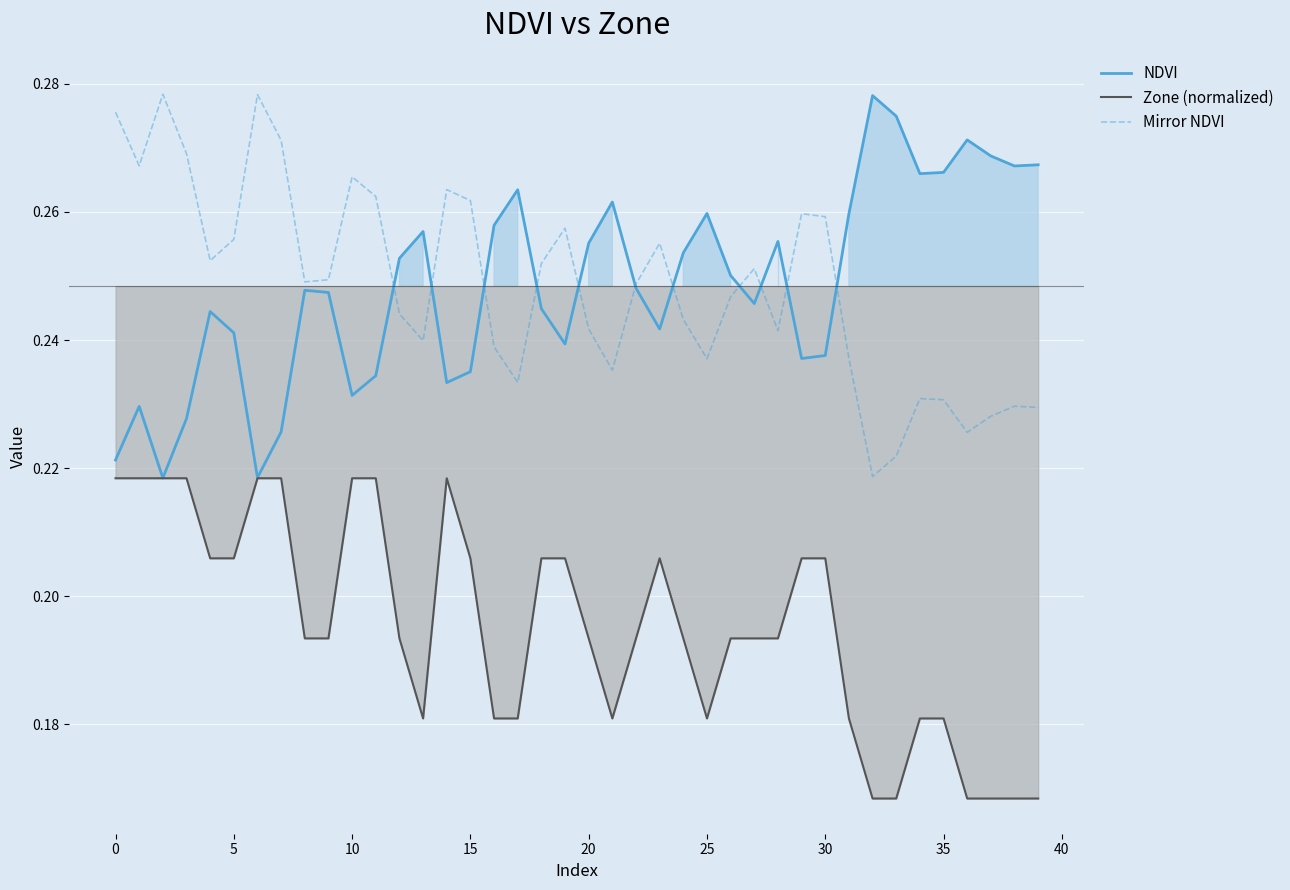

Rank the series at 30 from highest to lowest value.

Mirror NDVI, NDVI, Zone (normalized)